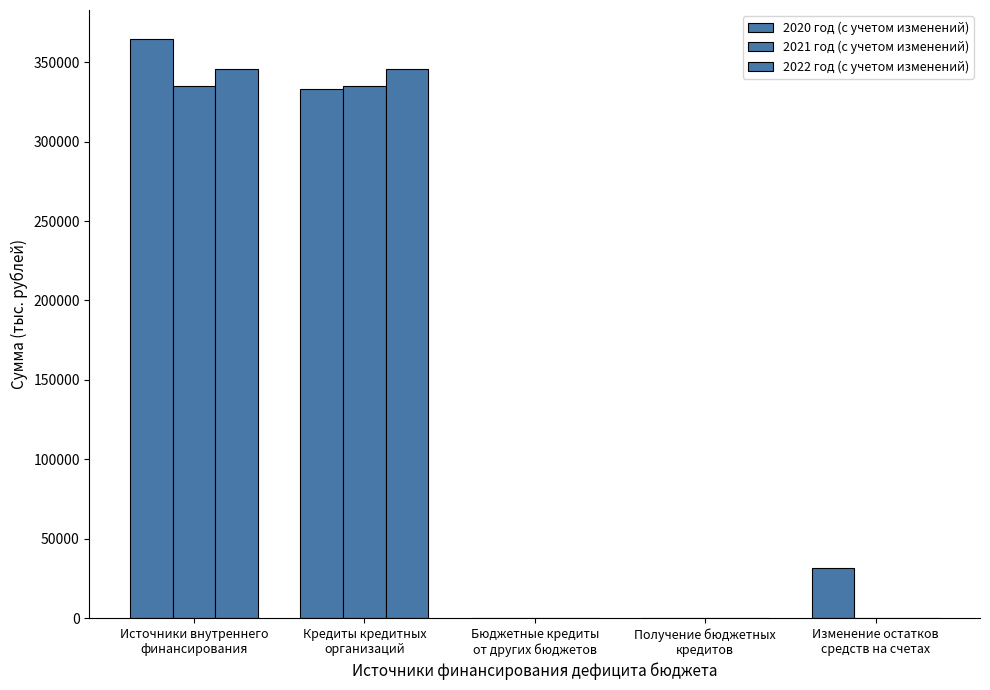

Are the bars grouped side by side (vs. stacked)?

Yes